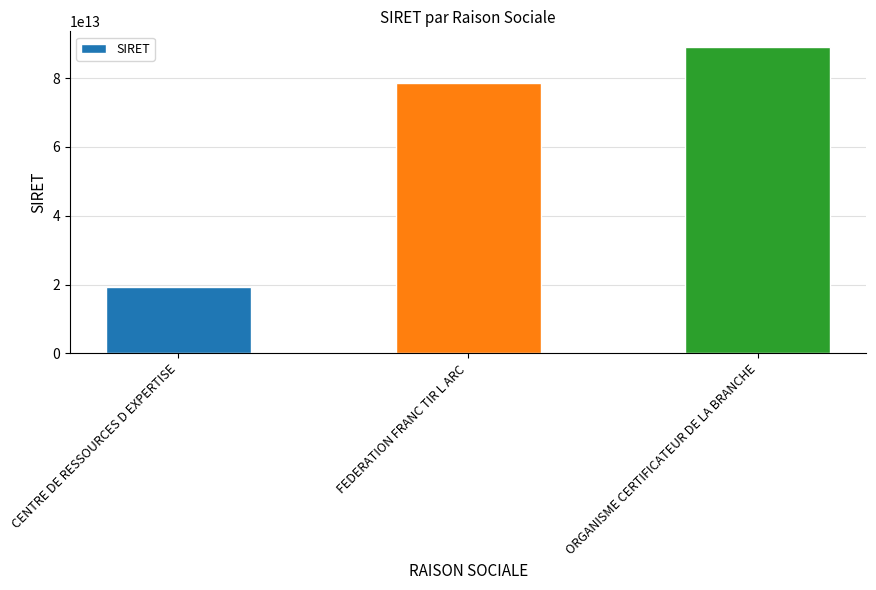

How many bars are there in total?

3